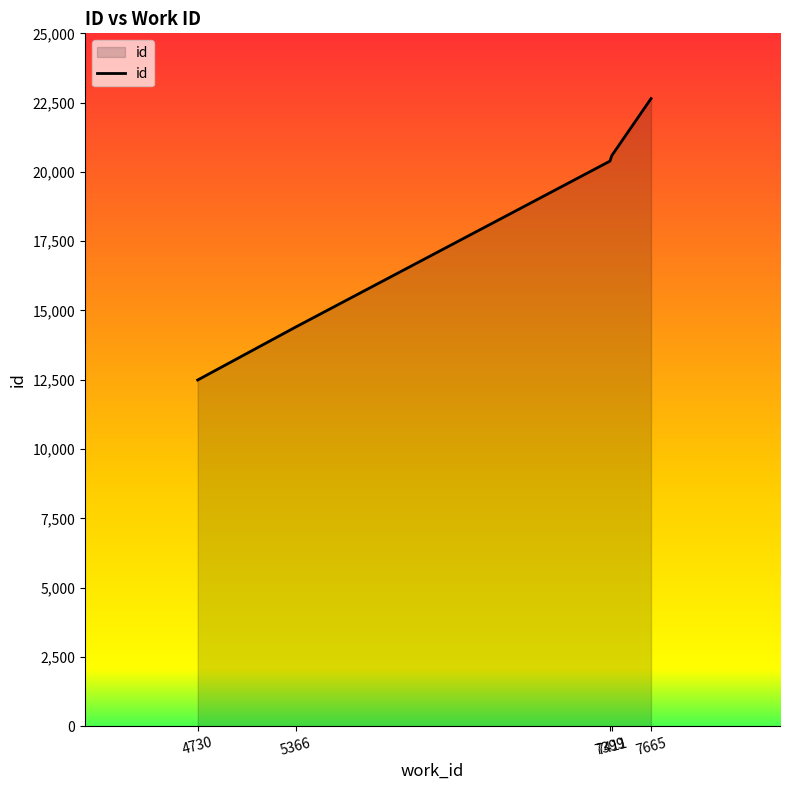

How many distinct data groups are displayed?

1